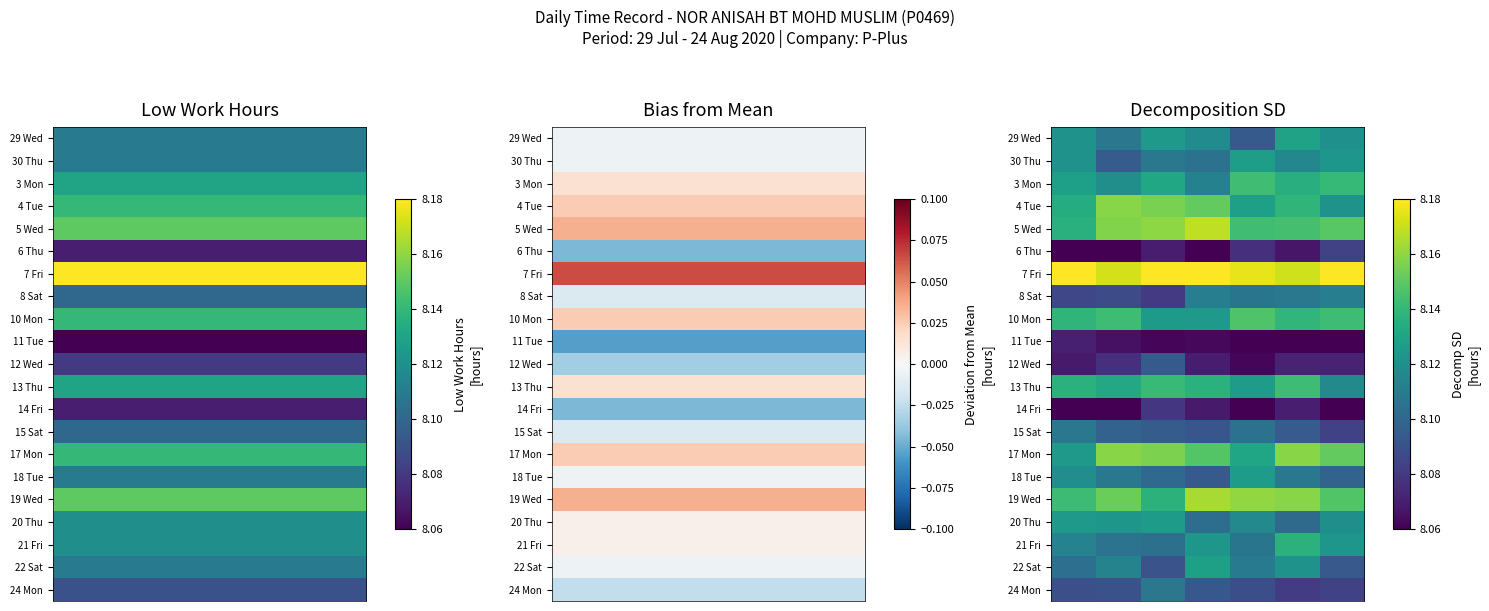

Which category has the lowest value across all series?

5